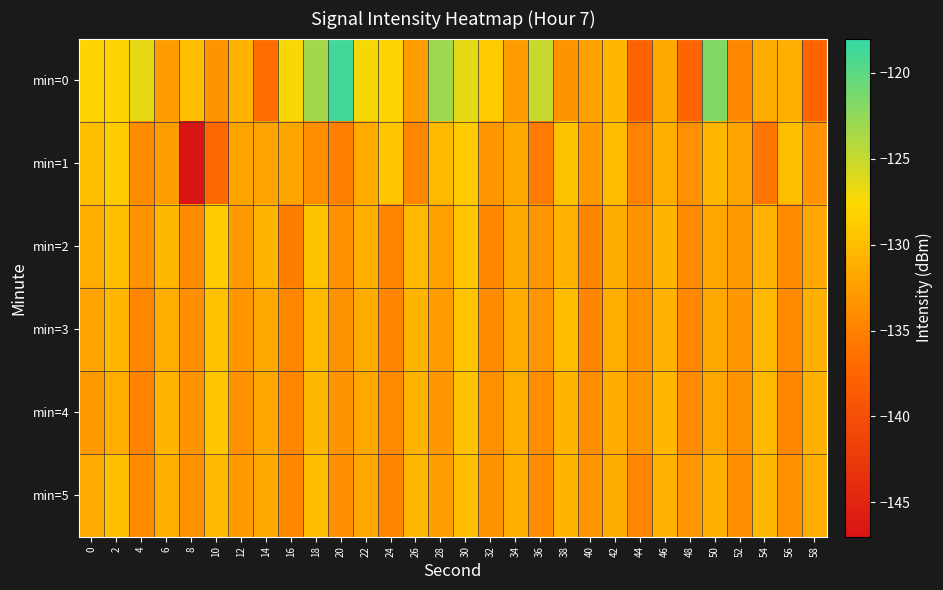

Between 48 and 12, which is larger?

12